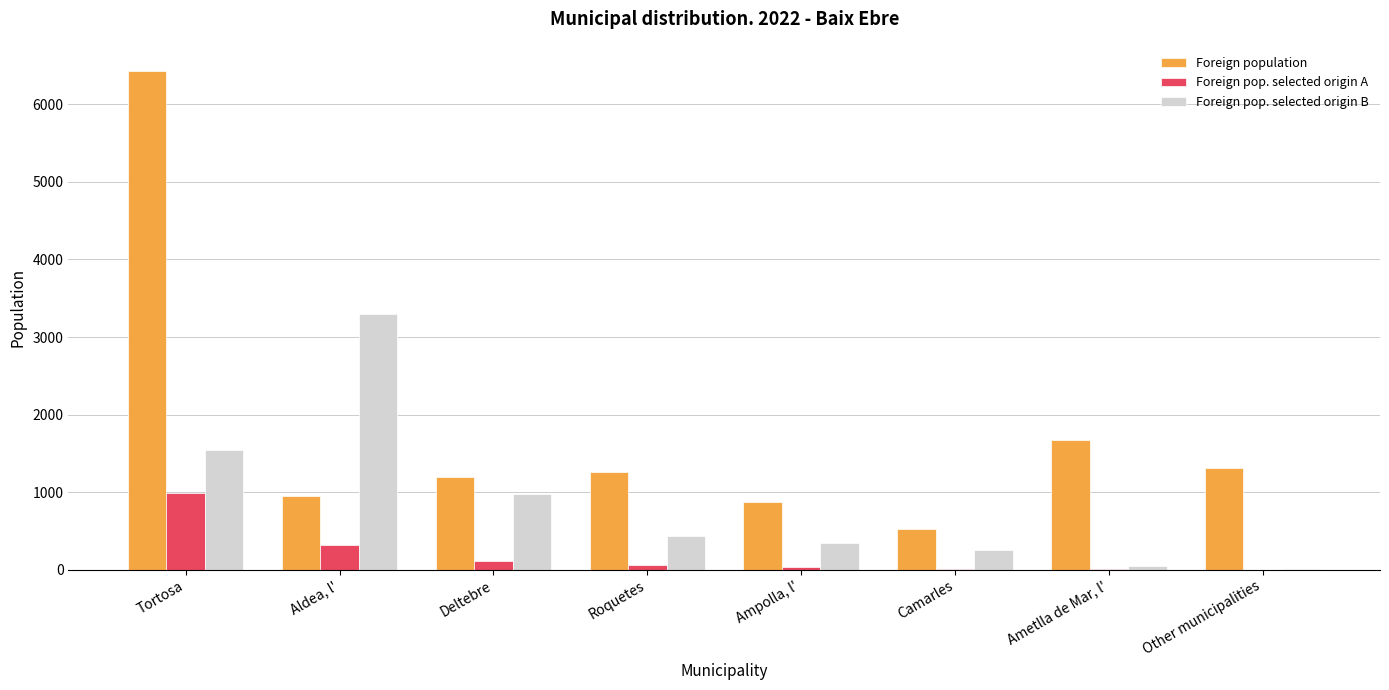

What is the sum of all Foreign pop. selected origin A values?

1524